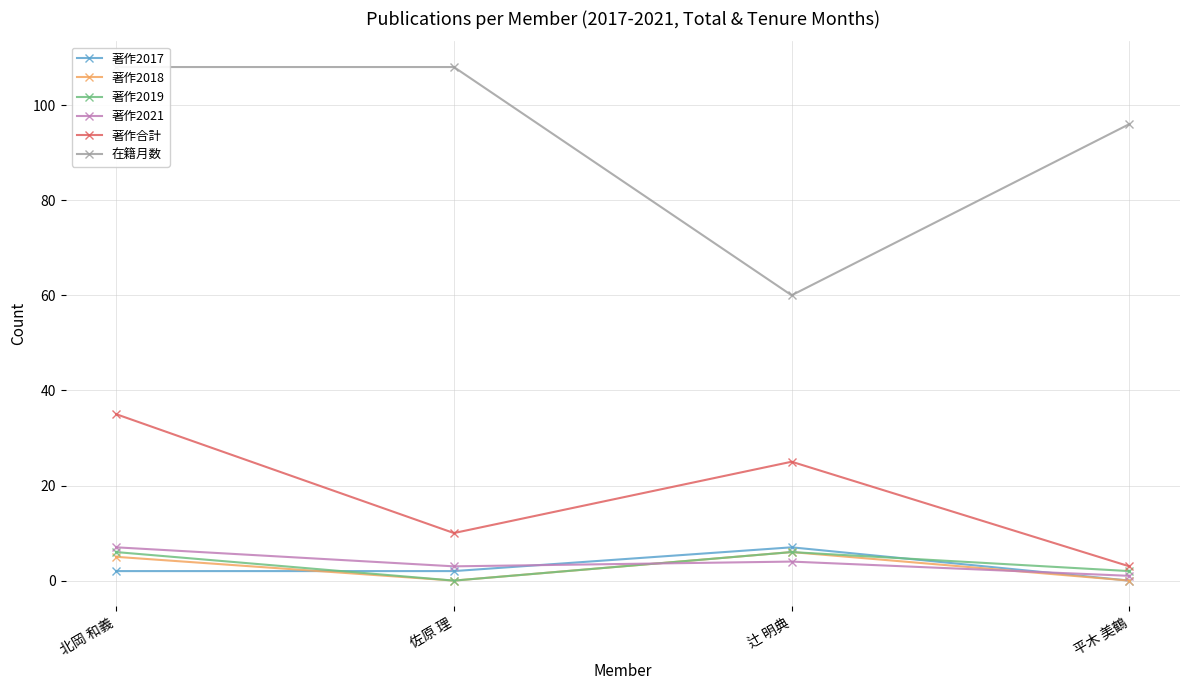

How many distinct data groups are displayed?

6